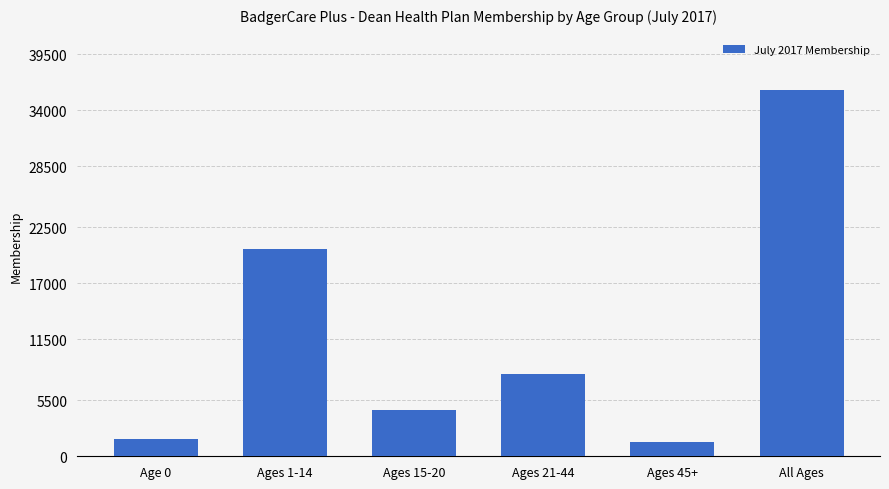

What is the change in value from Age 0 to Ages 15-20?

+2869